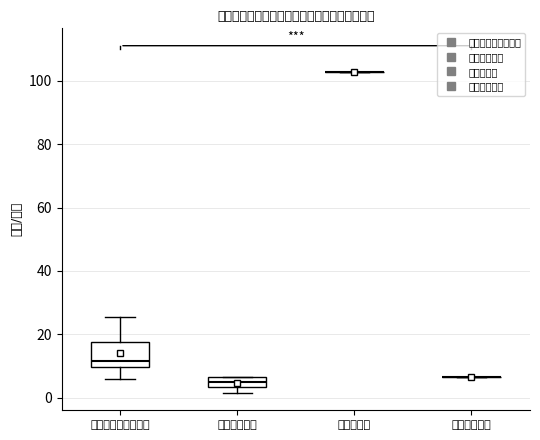

Where is the lower edge of the box for 卫生健康支出 on the y-axis? The values are not printed on the chart, so give them approximately, as read against the axis.

4